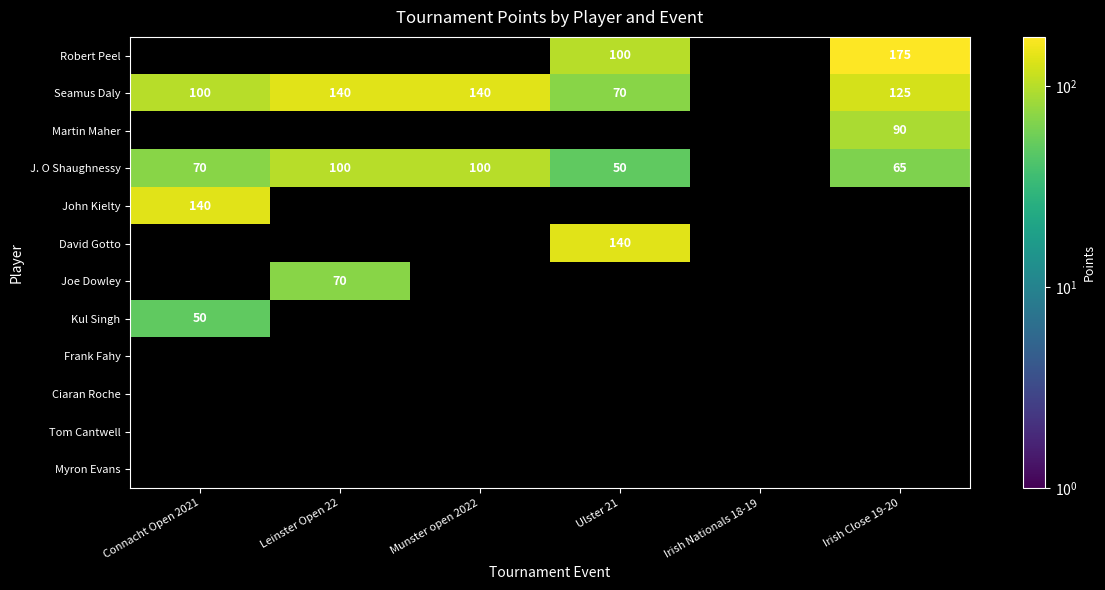

Is it true that J. O Shaughnessy equals 44.5 at Leinster Open 22?

False